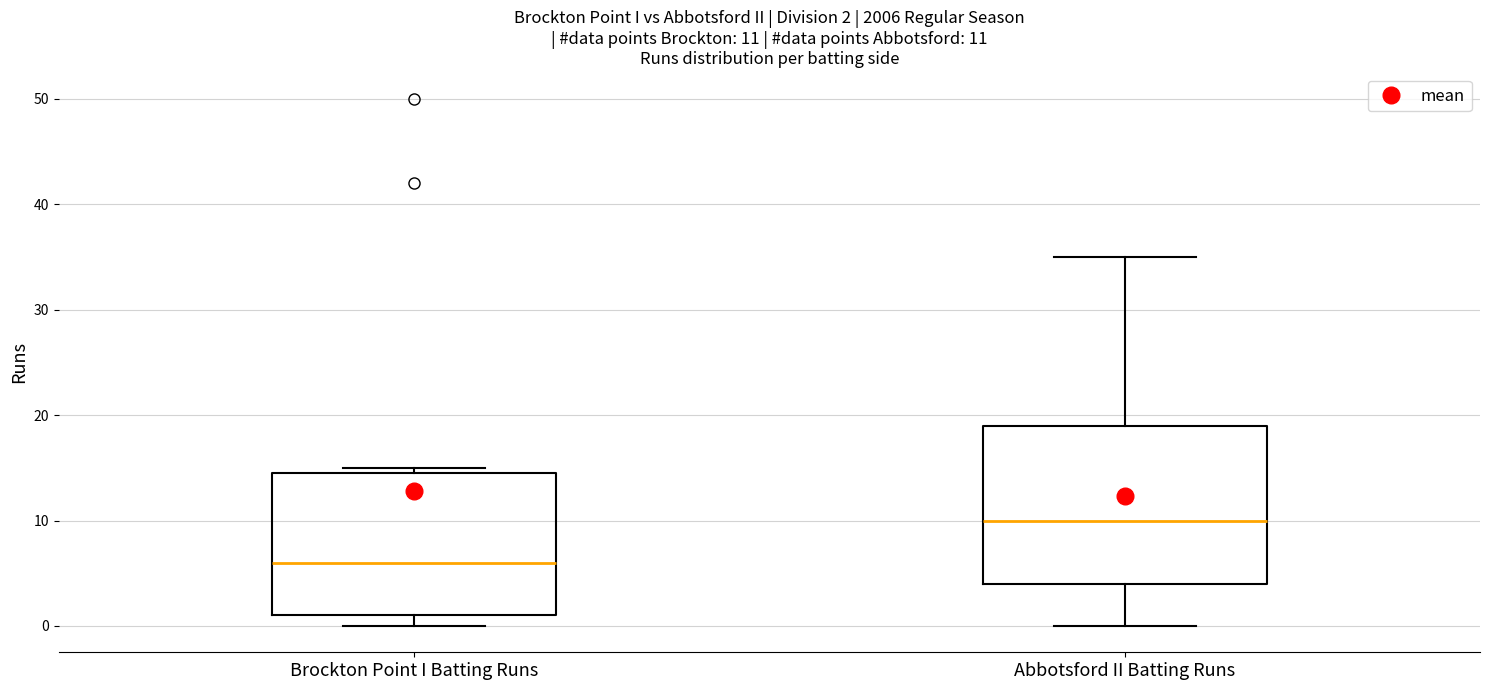

Which box is the tallest, from its lower edge to its upper edge?

Abbotsford II Batting Runs